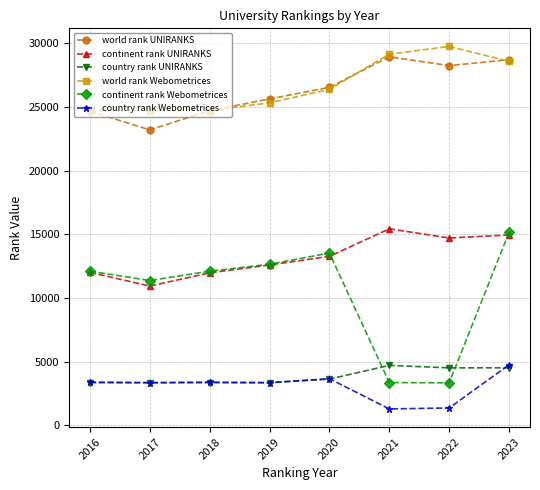

What is the difference between the highest and lowest values at 2018?

21372